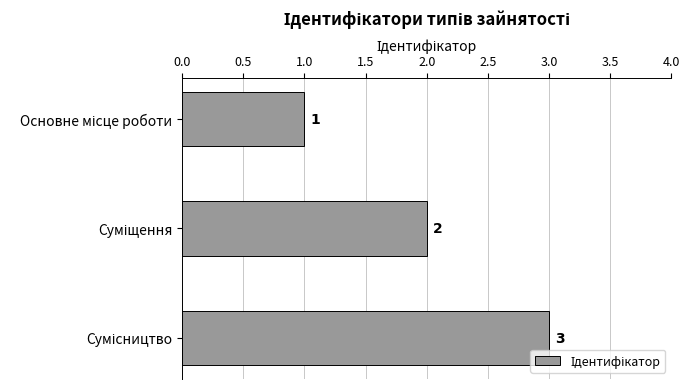

What is the value of the 3rd bar from the top?

3